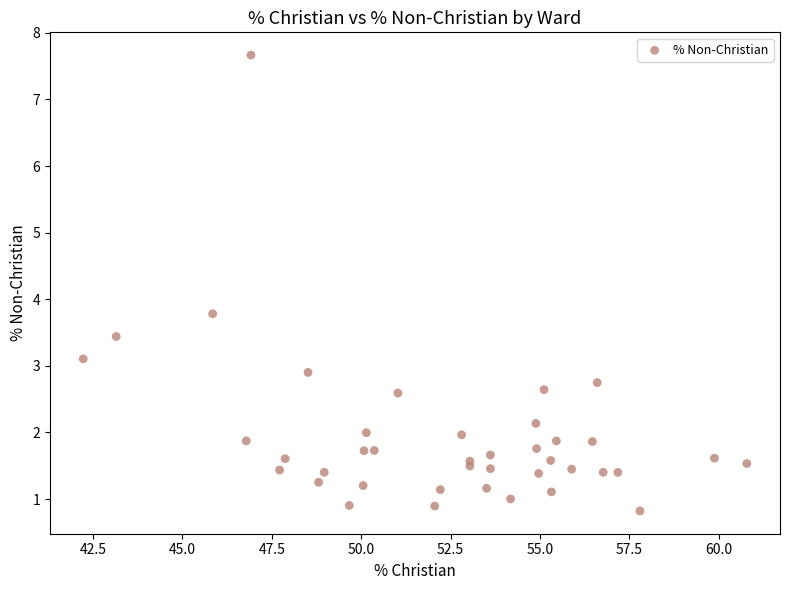

What Y value in the scatter plot is closest to 4?

3.8